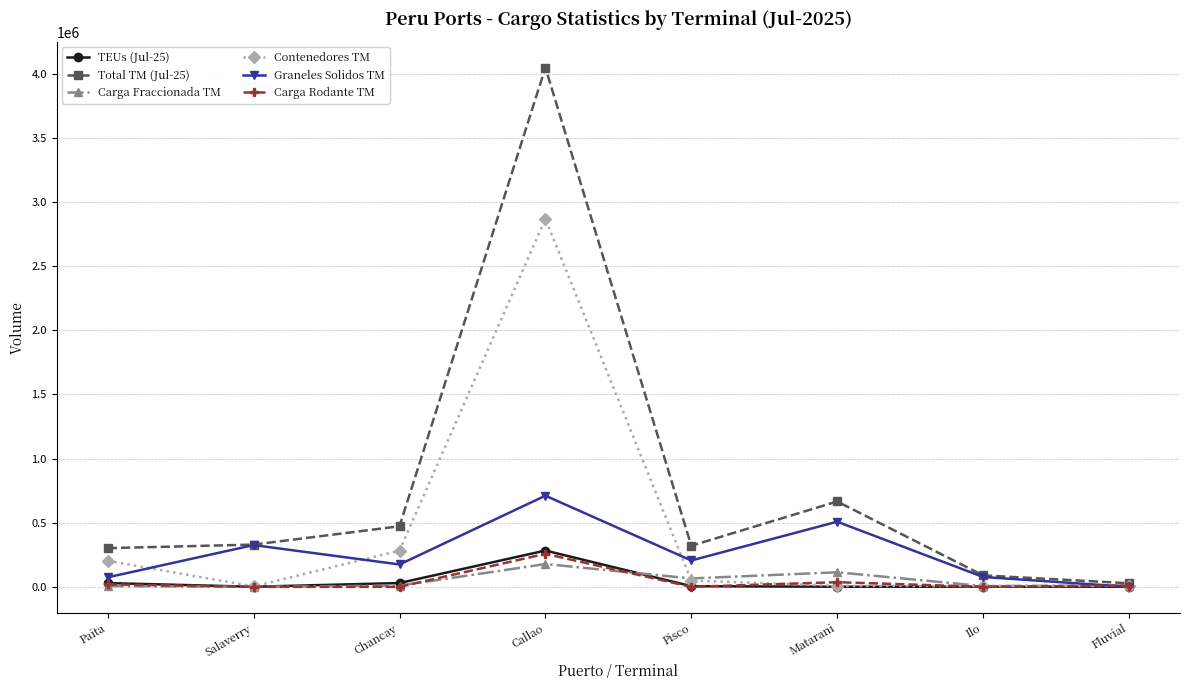

How many lines are shown in the chart?

6